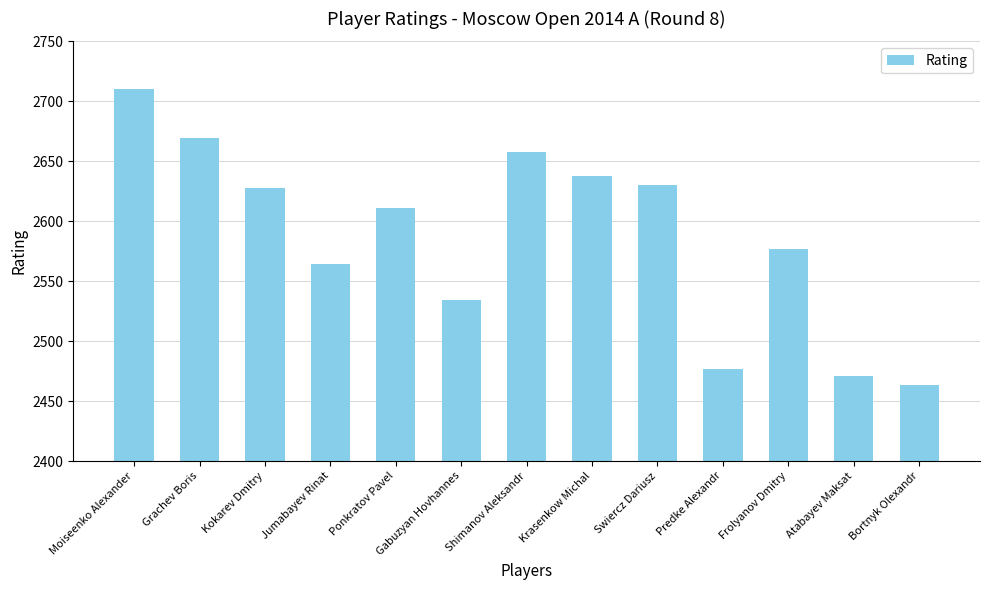

Which category has the lowest value across all series?

Bortnyk Olexandr